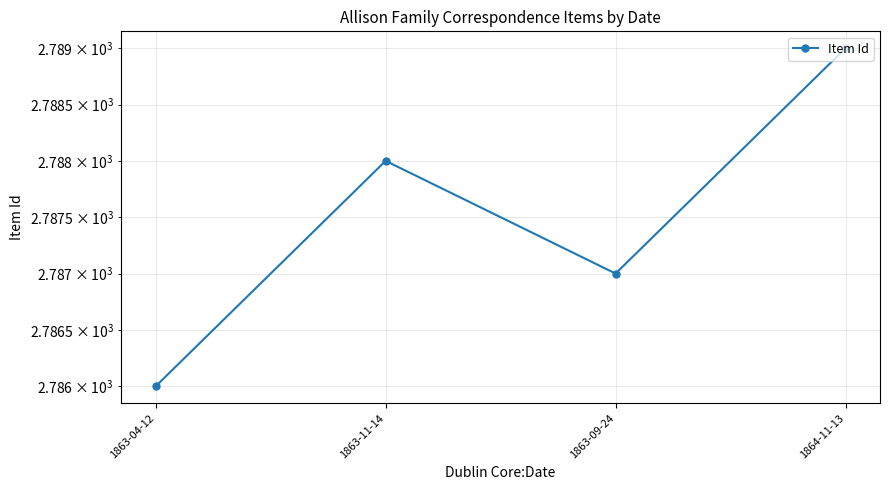

What is the change in value from 1863-09-24 to 1864-11-13?

+2